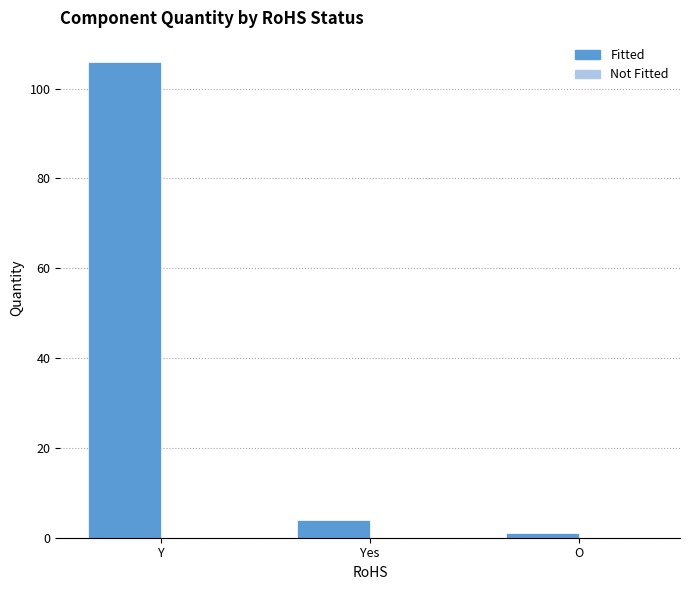

Reading right to left, what are all the values shown in this chart?

1	4	106